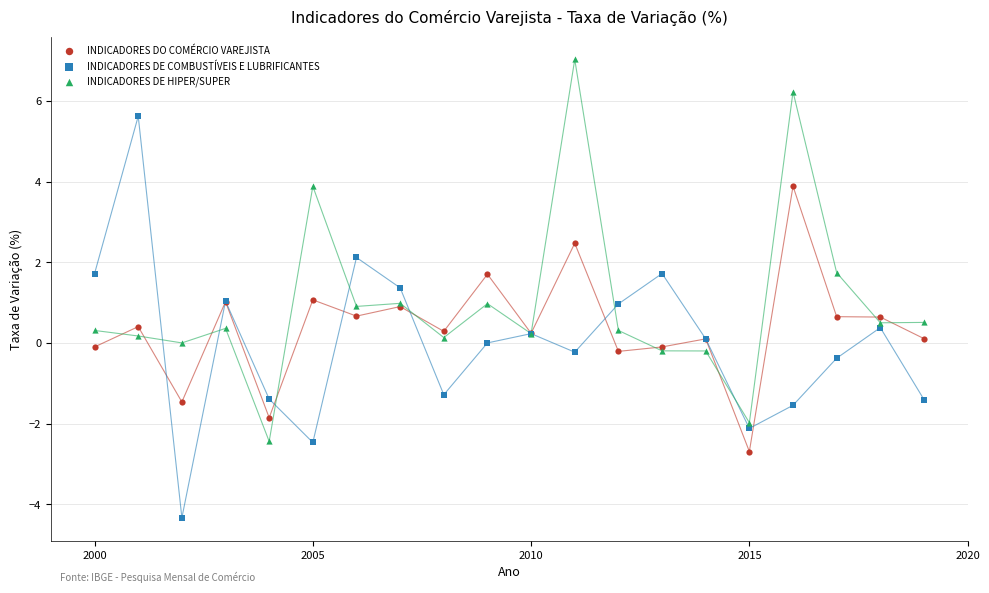

What are all the series names shown in the legend?

INDICADORES DO COMÉRCIO VAREJISTA, INDICADORES DE COMBUSTÍVEIS E LUBRIFICANTES, INDICADORES DE HIPER/SUPER